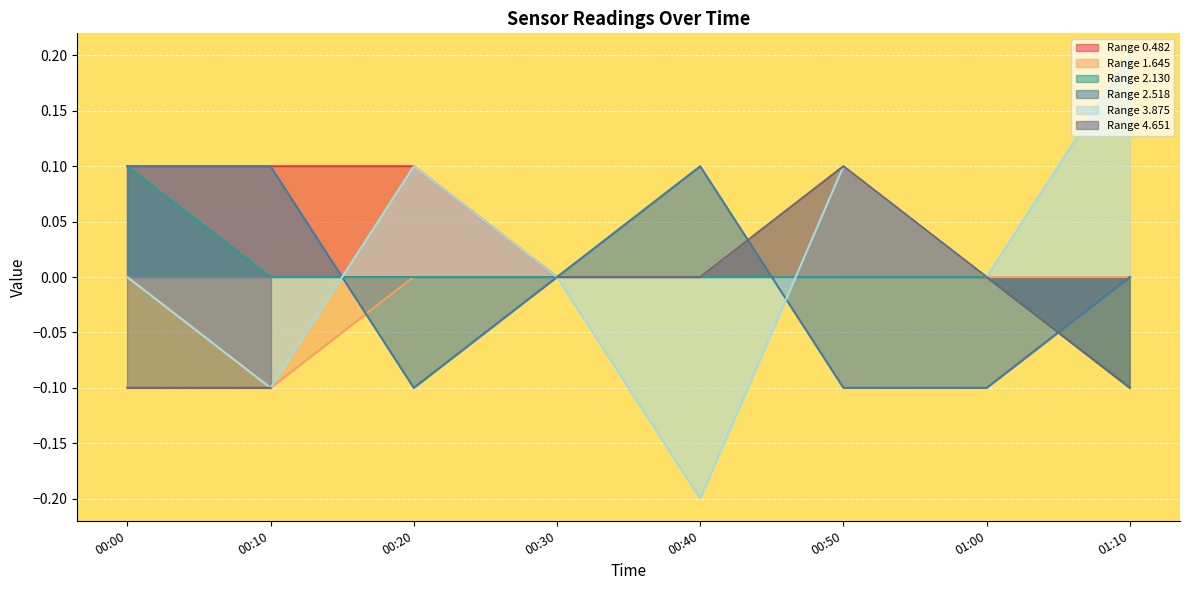

The value of Range 2.130 at 01:00 is -0.0. True or false?

True